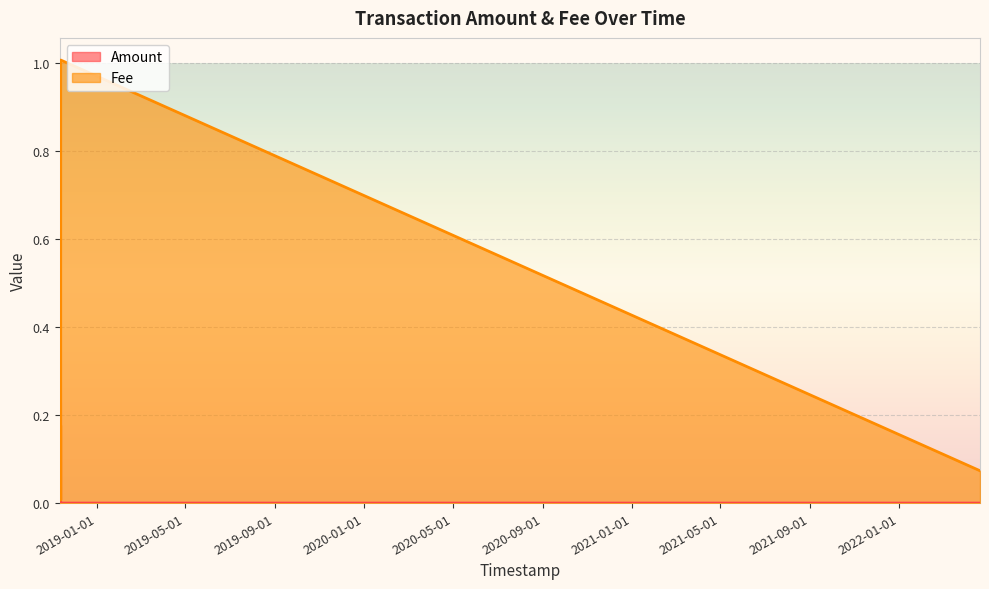

True or false: Fee has more than 2 points higher than both neighbors.

False